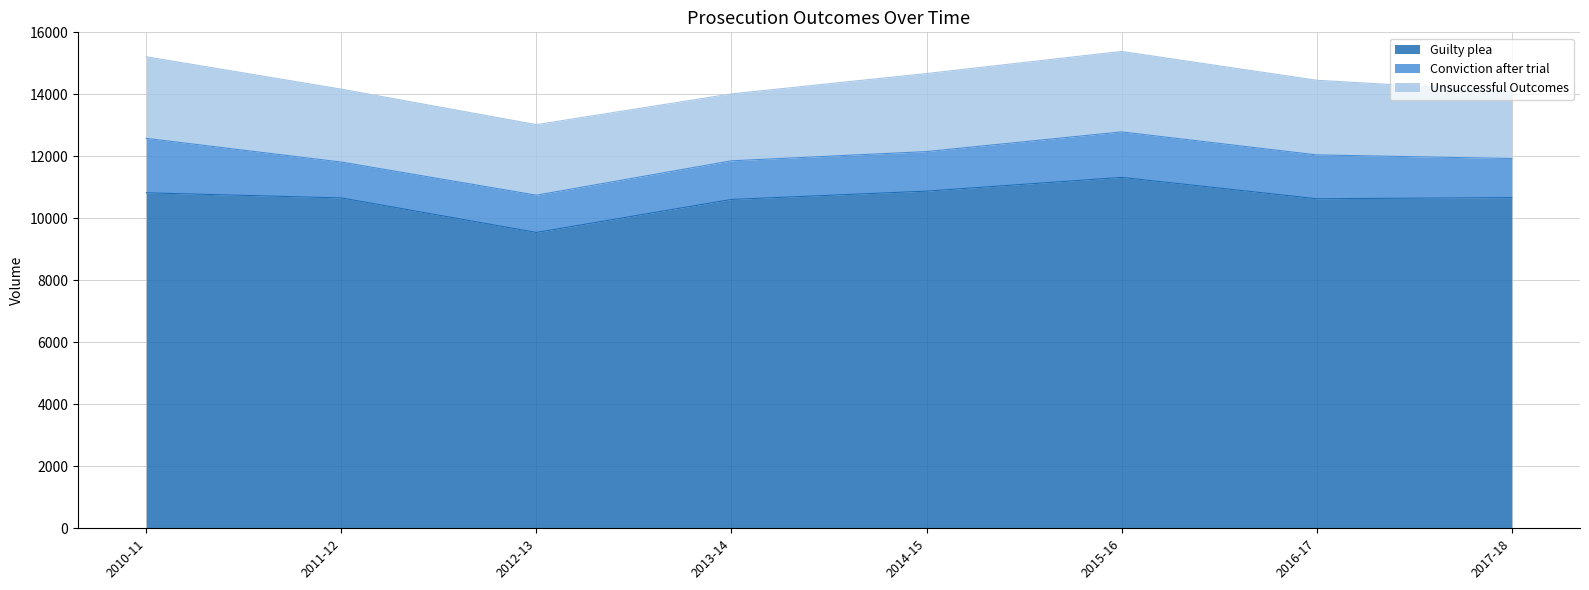

Reading left to right, what are all the values shown in this chart?

Guilty plea: 10823	10658	9544	10609	10877	11321	10632	10668
Conviction after trial: 1756	1156	1202	1246	1276	1467	1414	1261
Unsuccessful Outcomes: 2633	2353	2276	2159	2518	2596	2408	2164